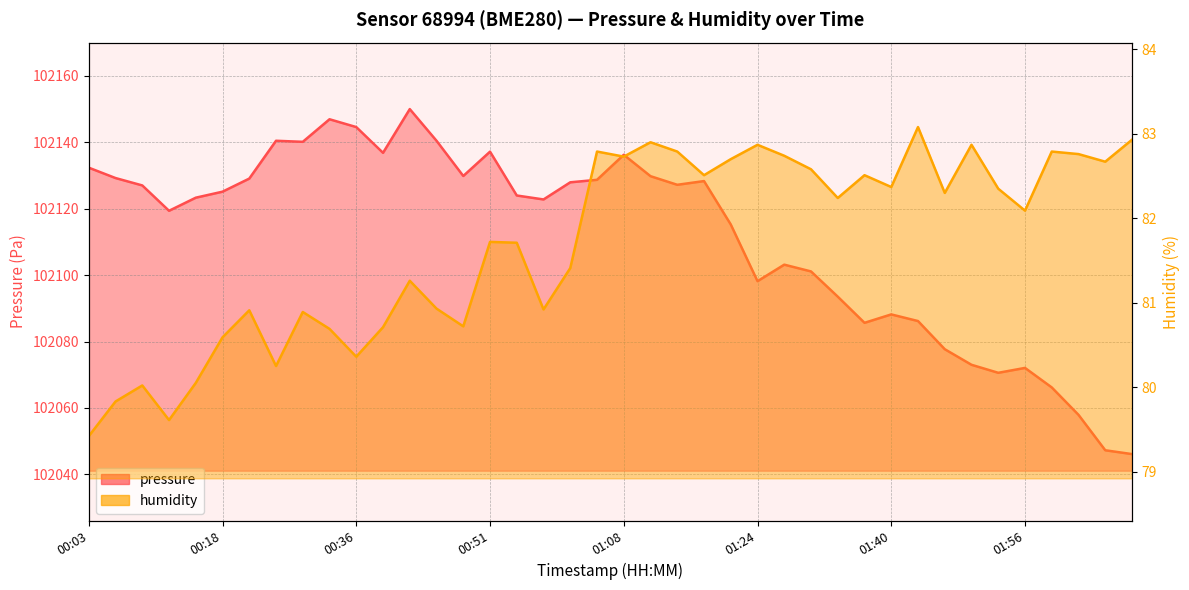

What is the value of the humidity point at the 1st from the left?

79.4